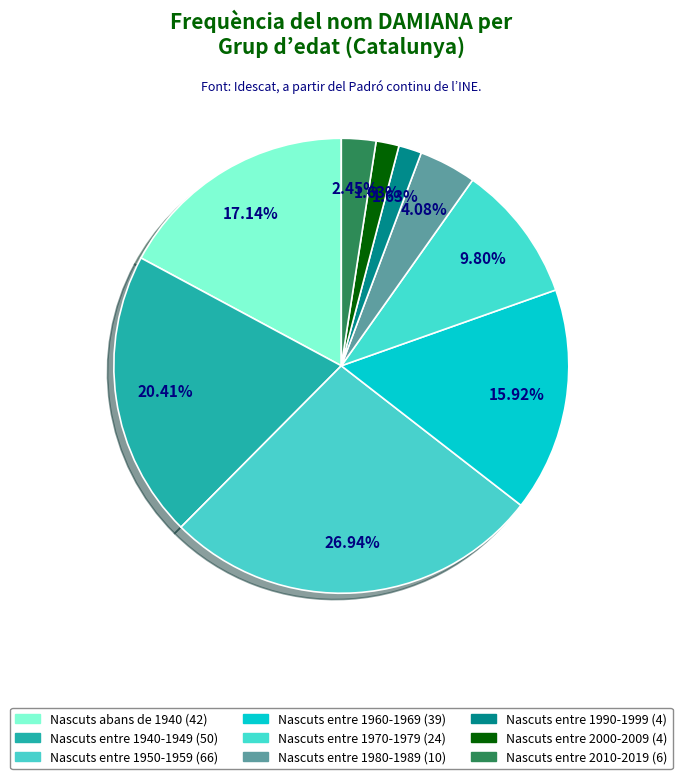

Count the number of slices in the pie.

9